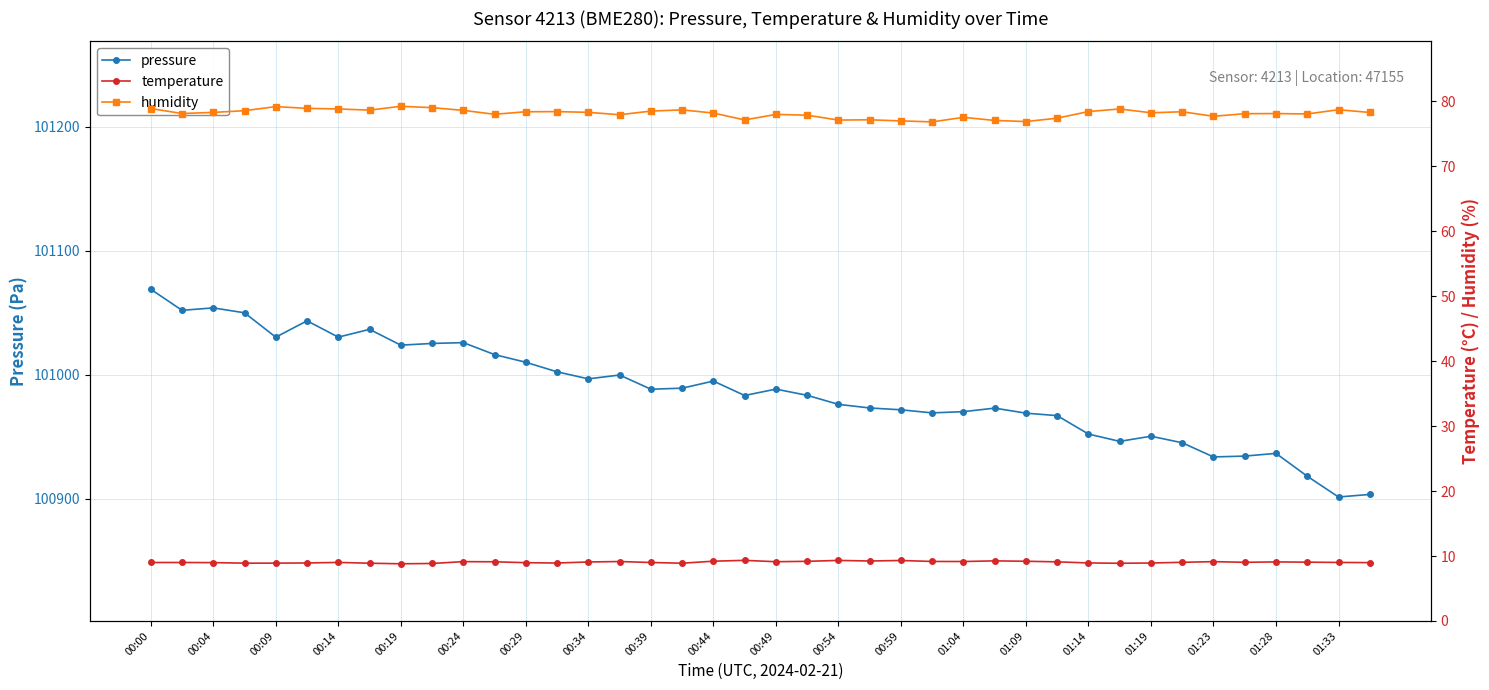

What are all the series names shown in the legend?

pressure, temperature, humidity